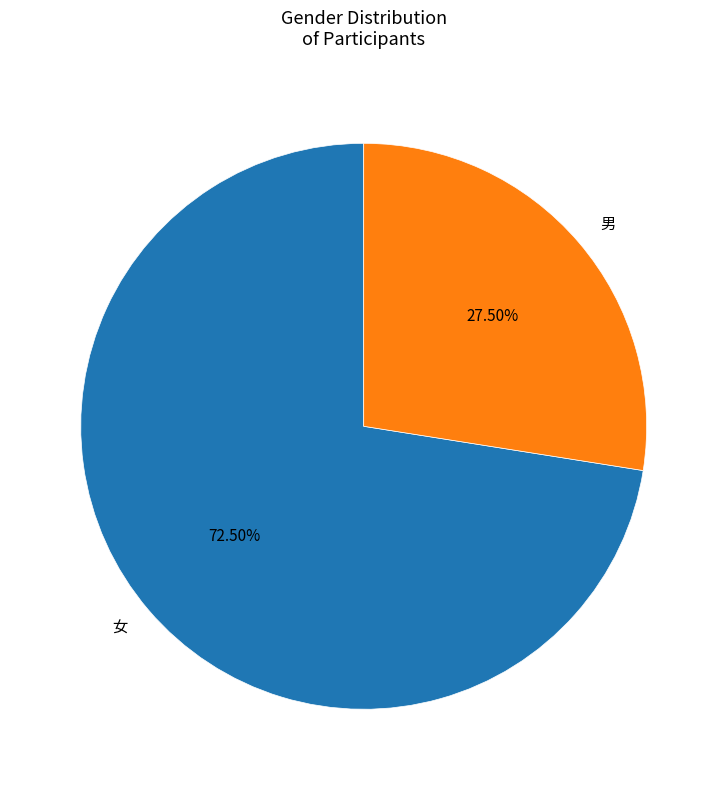

Which category has the smallest portion of the pie?

男